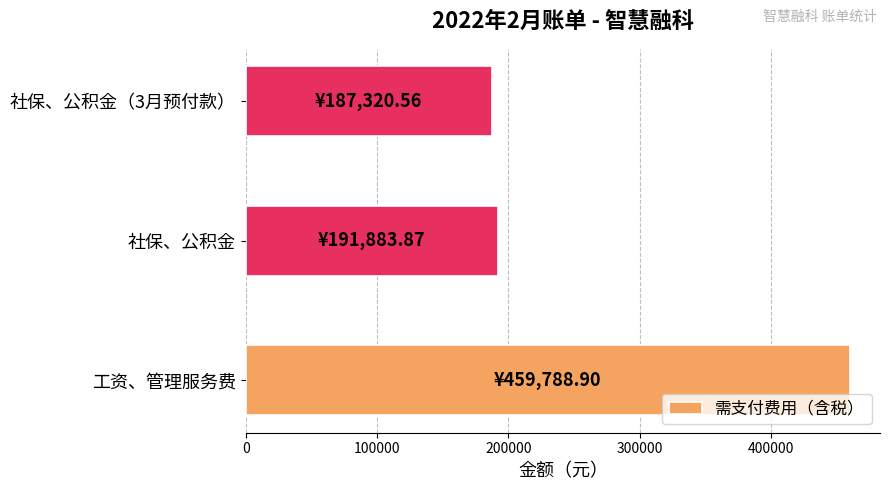

List the labels in order of value, smallest first.

社保、公积金（3月预付款）, 社保、公积金, 工资、管理服务费